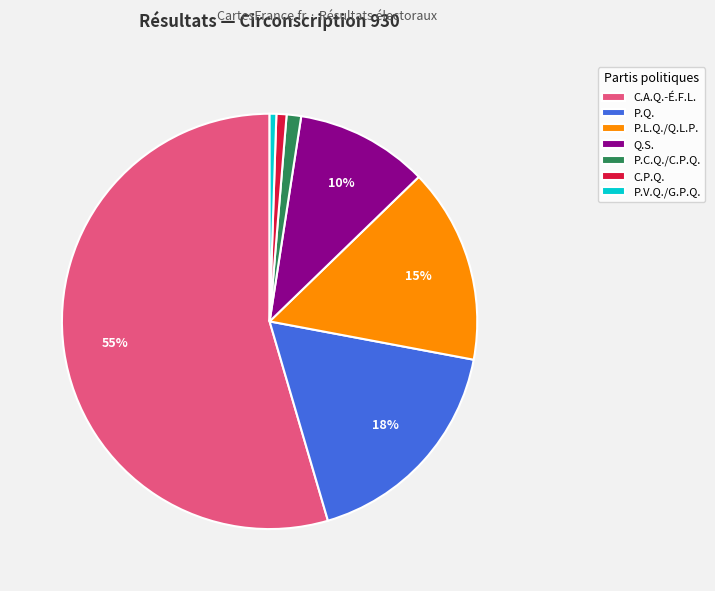

To the nearest percent, what is the average slice percentage?

14%